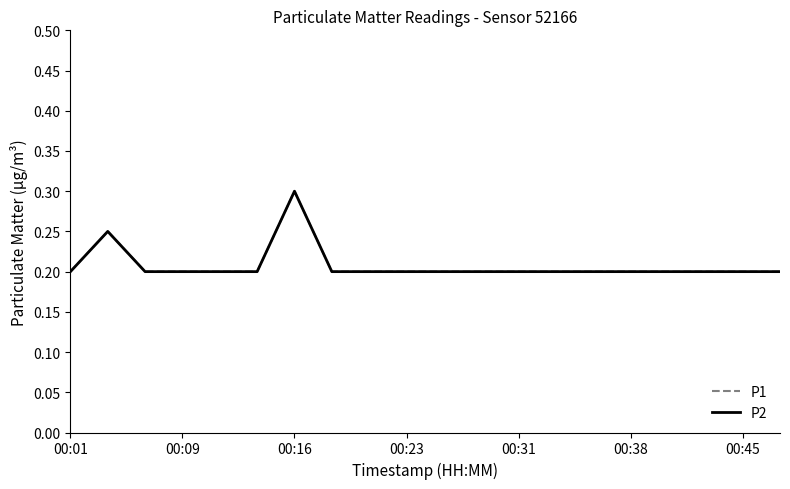

Is this an area chart (filled region under the line)?

No